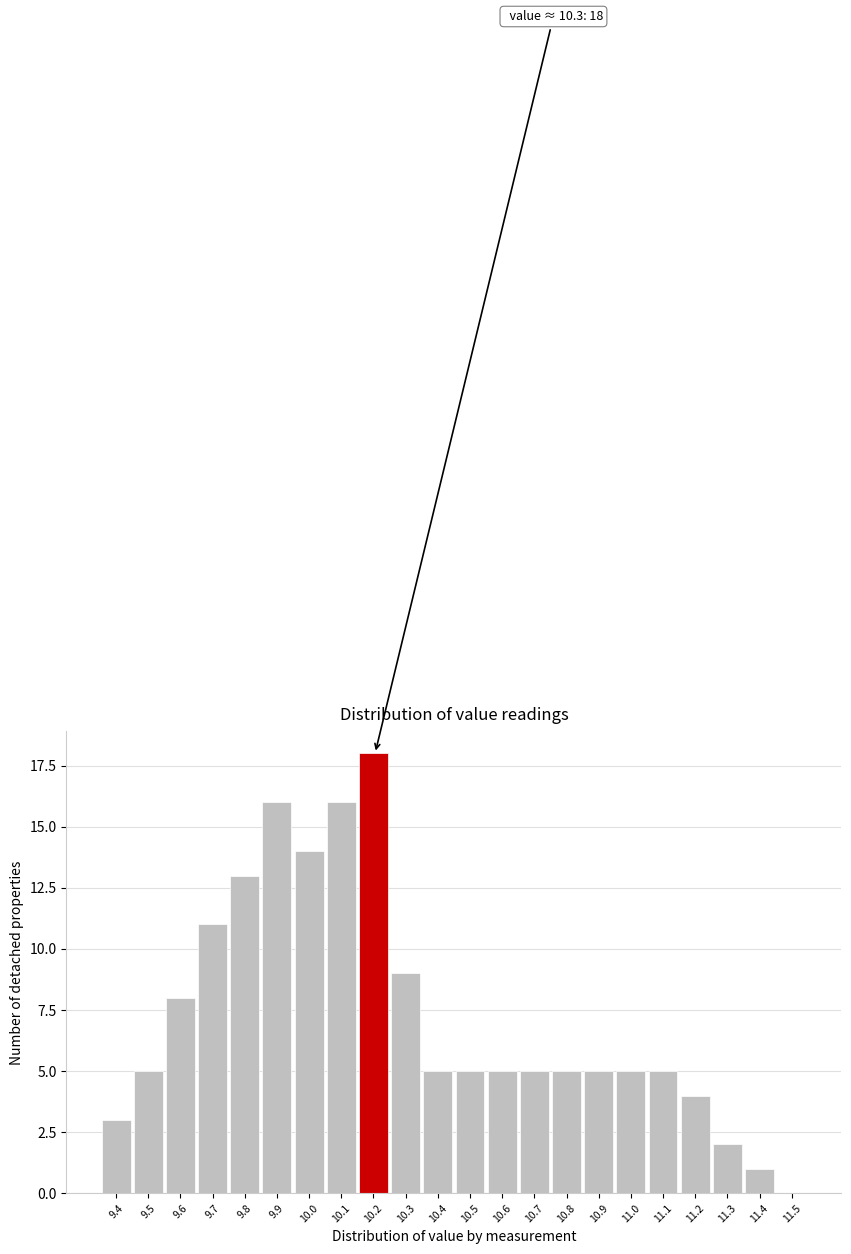

Reading left to right, what are all the values shown in this chart?

9.4=3	9.5=5	9.6=8	9.7=11	9.8=13	9.9=16	10.0=14	10.1=16	10.2=18	10.3=9	10.4=5	10.5=5	10.6=5	10.7=5	10.8=5	10.9=5	11.0=5	11.1=5	11.2=4	11.3=2	11.4=1	11.5=0